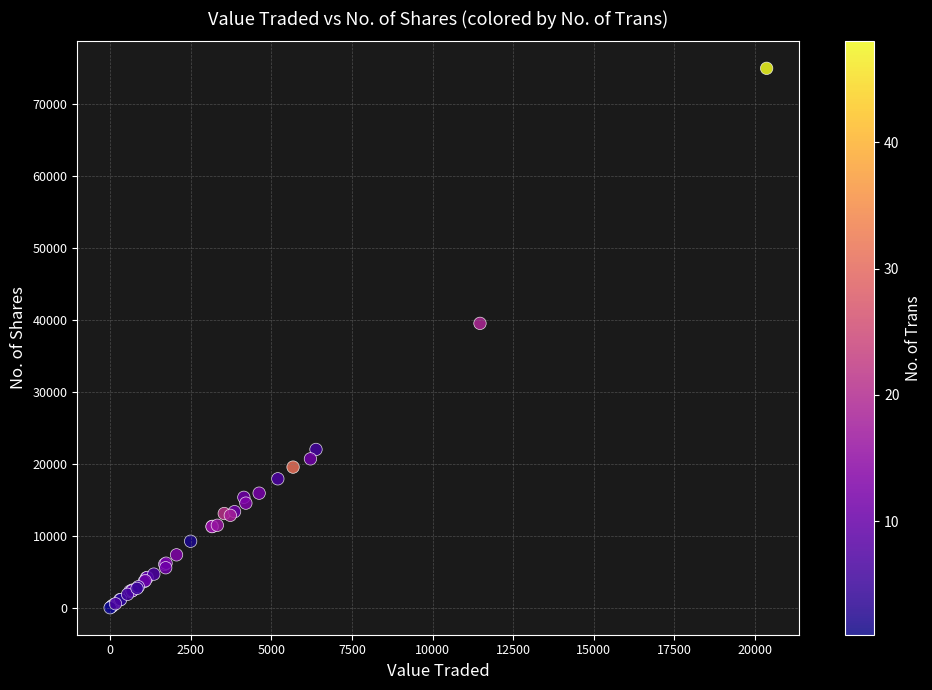

What Y value in the scatter plot is closest to 37516?

39556